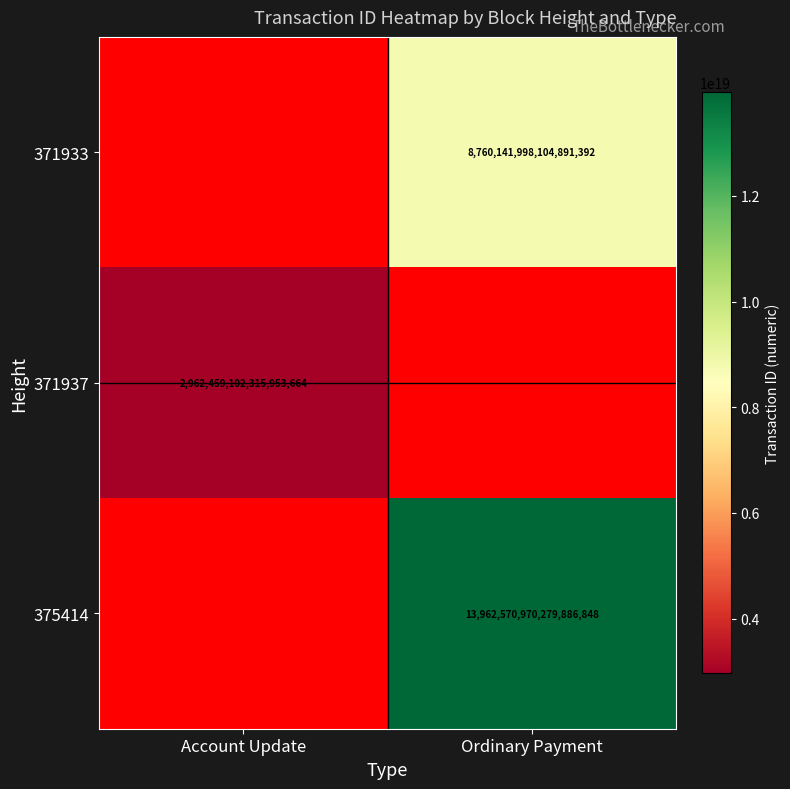

The value of 375414 at Ordinary Payment is 13962570970279886848. True or false?

True